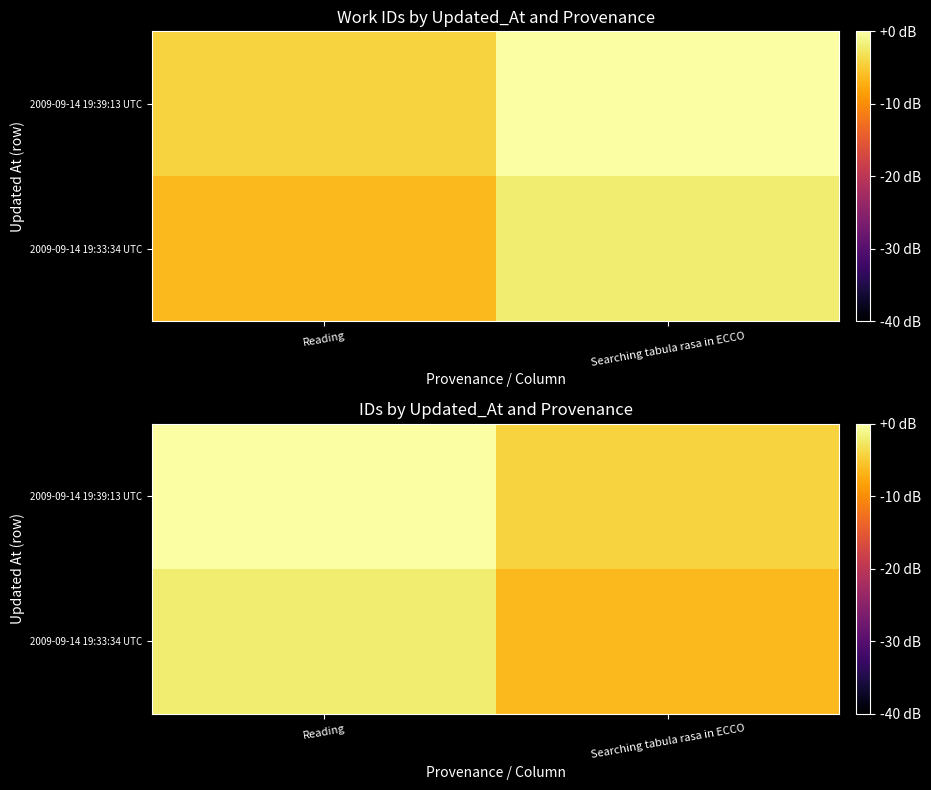

At which category is the sum across all series the highest?

Reading